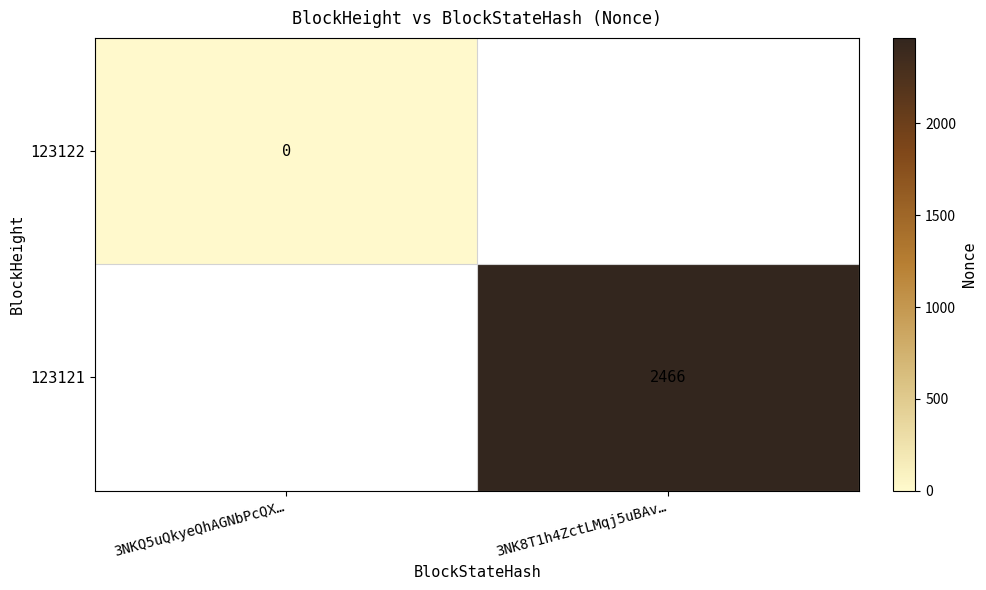

The value of 123121 at 3NK8T1h4ZctLMqj5uBAv… is 4183. True or false?

False